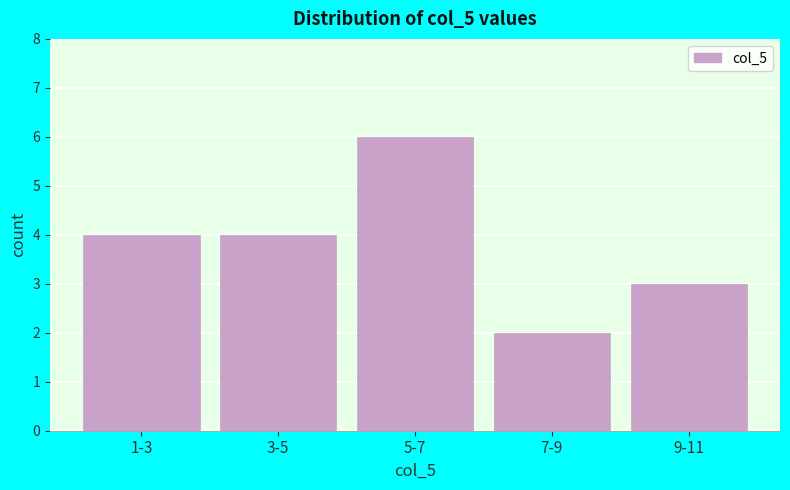

Reading right to left, extract all data points from this chart.

3	2	6	4	4